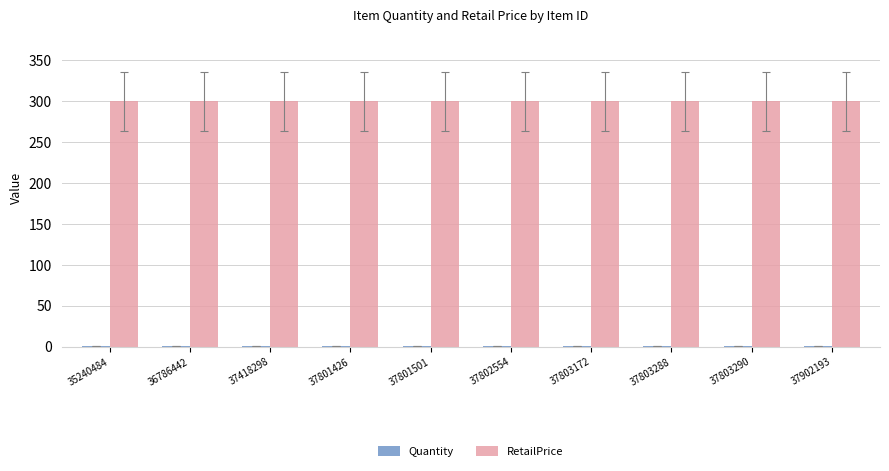

What is the greatest value displayed?

299